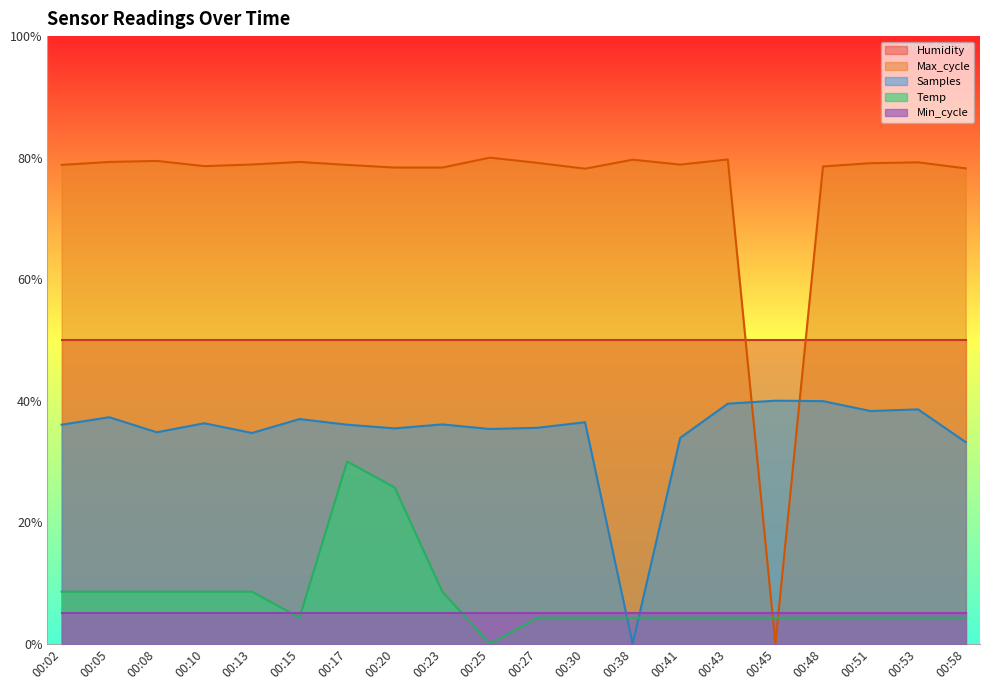

How many times do Samples and Temp cross each other?

2